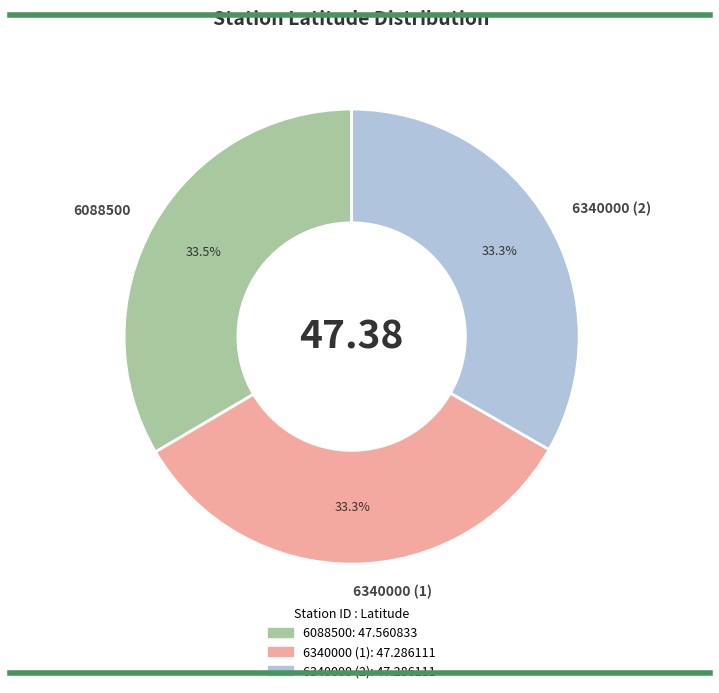

Is there a majority slice in this chart?

No